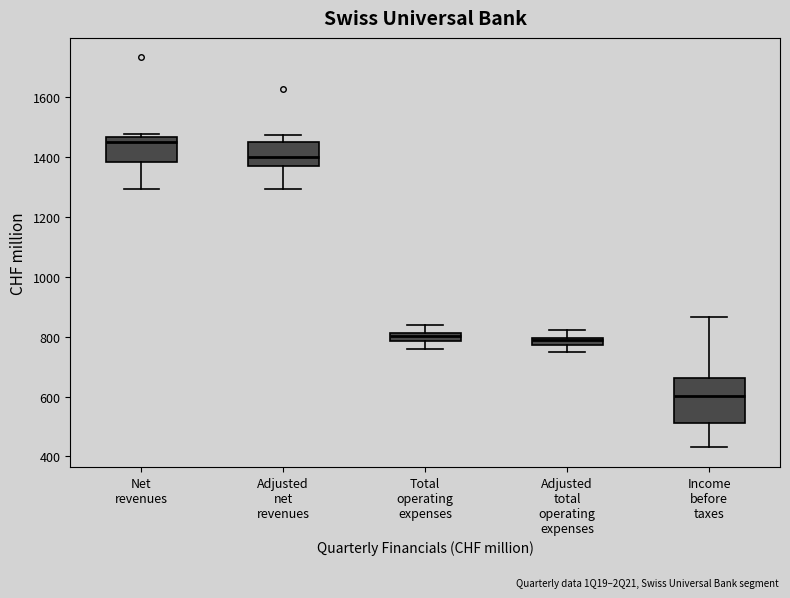

Which box's median line is the highest?

Net revenues